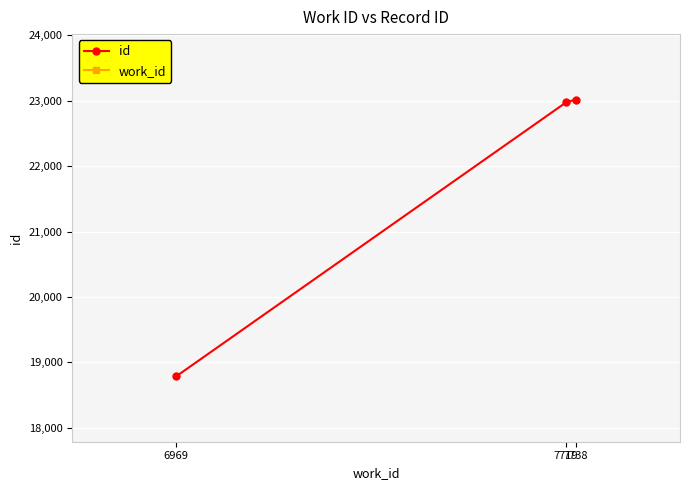

At how many categories does at least one series exceed 16684?

3